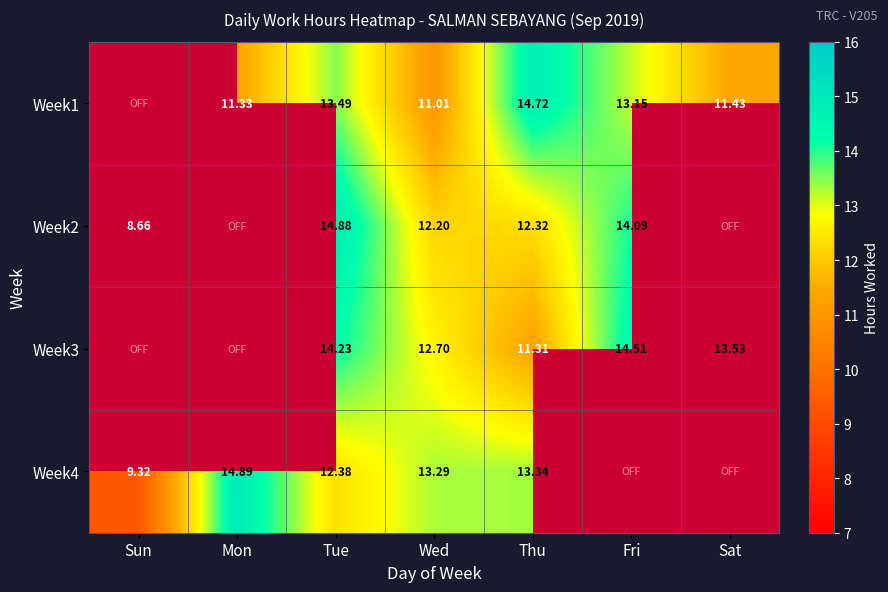

Is the value of Week3 at Tue greater than the value of Week4 at Sun?

Yes